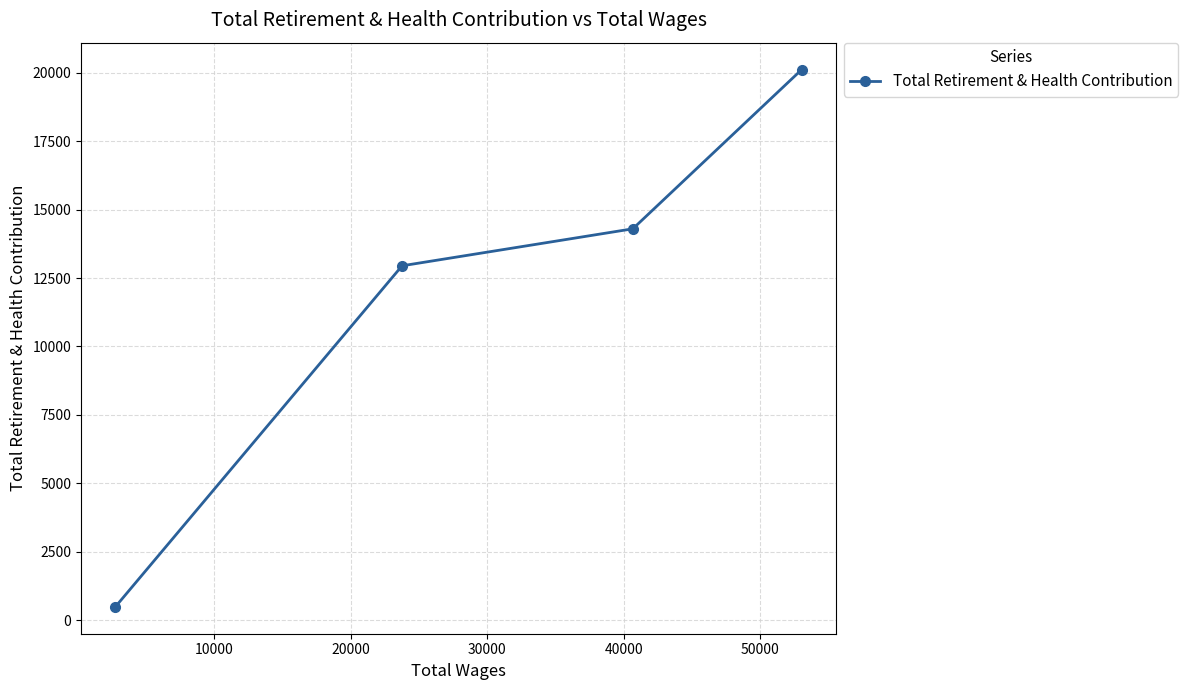

What is the sum of all values?

47849